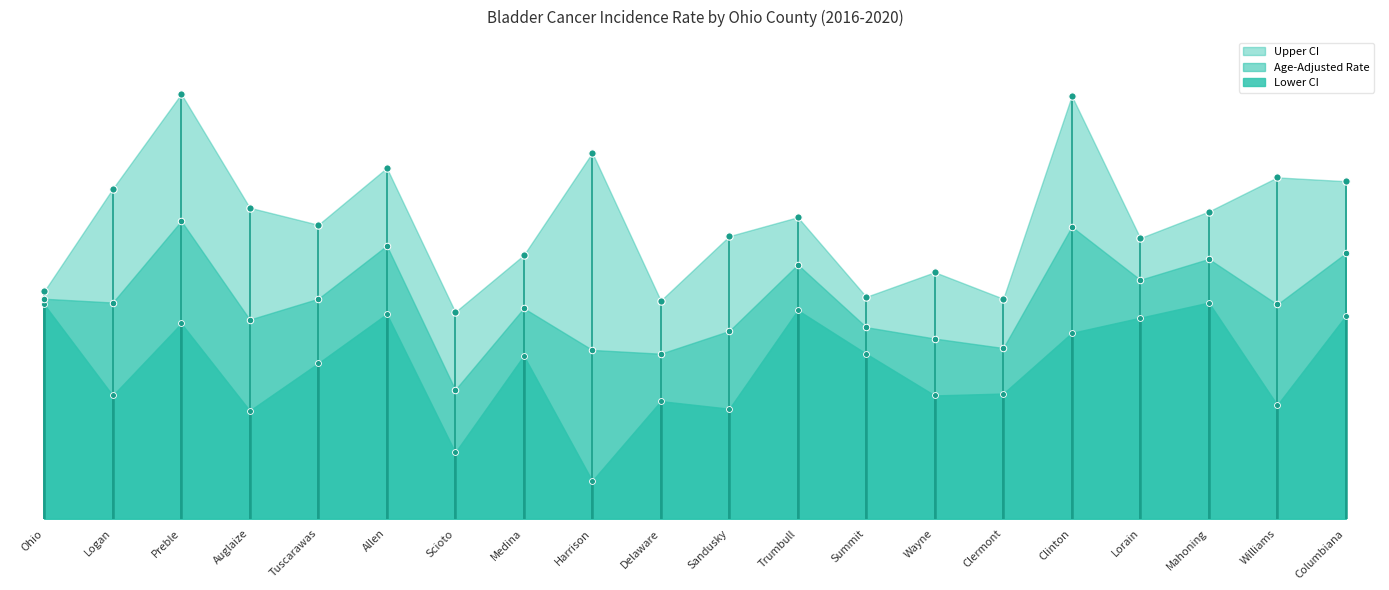

Is the value of Upper CI at Sandusky greater than the value of Lower CI at Logan?

Yes